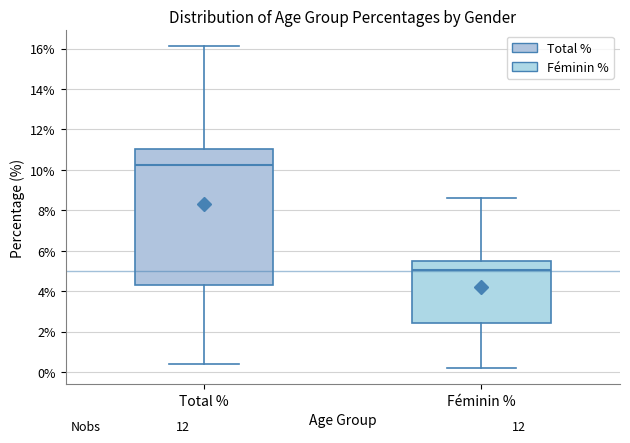

Reading left to right, transcribe this box plot: for each box, give where its median line is, the range the box spans, and where its two whiskers end, as read against the y-axis. The values are not printed on the chart, so give them approximately, as read against the axis.

Total %: median 10.2, box 4.4 to 11.0, whiskers 0.4 to 16.2
Féminin %: median 5.0, box 2.4 to 5.6, whiskers 0.2 to 8.6